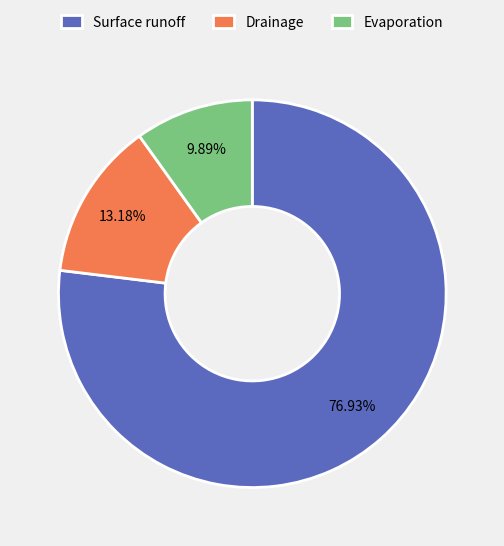

To the nearest percent, what is the combined percentage of Evaporation and Drainage?

23%